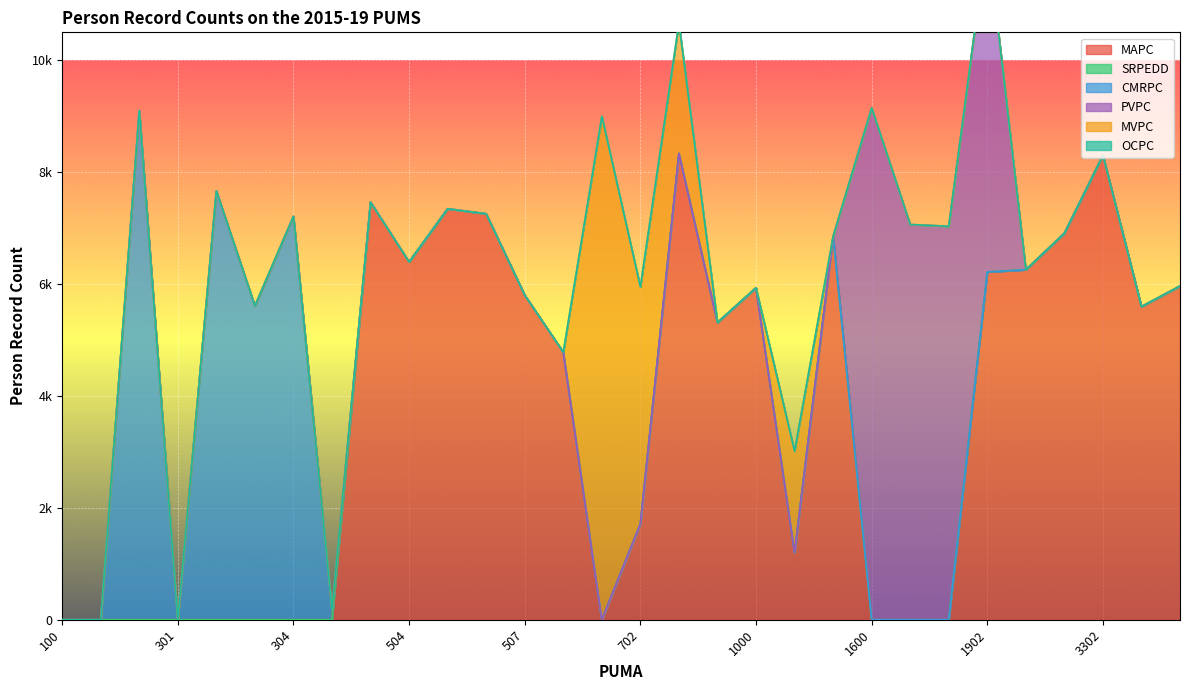

Reading left to right, extract all data points from this chart.

MAPC: 0	0	0	0	0	0	0	0	7464	6396	7346	7256	5802	4783	0	1712	8336	5314	5933	1201	6853	0	0	0	6217	6257	6908	8303	5597	5965
SRPEDD: 0	0	0	0	0	0	0	0	0	0	0	0	0	0	0	0	0	0	0	0	0	0	0	0	0	0	0	0	0	0
CMRPC: 0	0	9101	0	7665	5610	7211	179	0	0	0	0	0	0	0	0	0	0	0	0	0	0	0	0	0	0	0	0	0	0
PVPC: 0	0	0	0	0	0	0	0	0	0	0	0	0	0	0	0	0	0	0	0	0	9151	7065	7033	6014	0	0	0	0	0
MVPC: 0	0	0	0	0	0	0	0	0	0	0	0	0	0	8999	4238	2332	0	0	1812	0	0	0	0	0	0	0	0	0	0
OCPC: 0	0	0	0	0	0	0	0	0	0	0	0	0	0	0	0	0	0	0	0	0	0	0	0	0	0	0	0	0	0